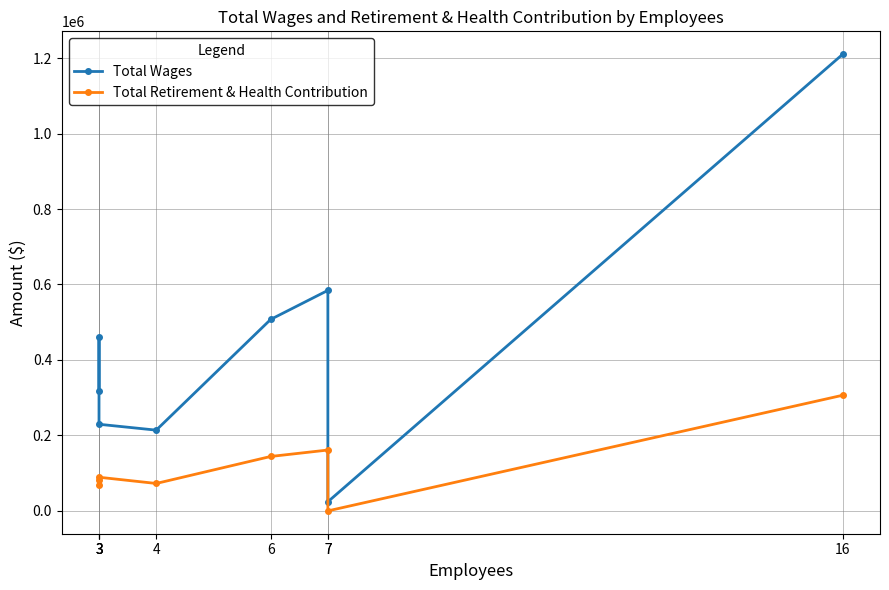

Where does the Total Retirement & Health Contribution series first go above 89172?

6